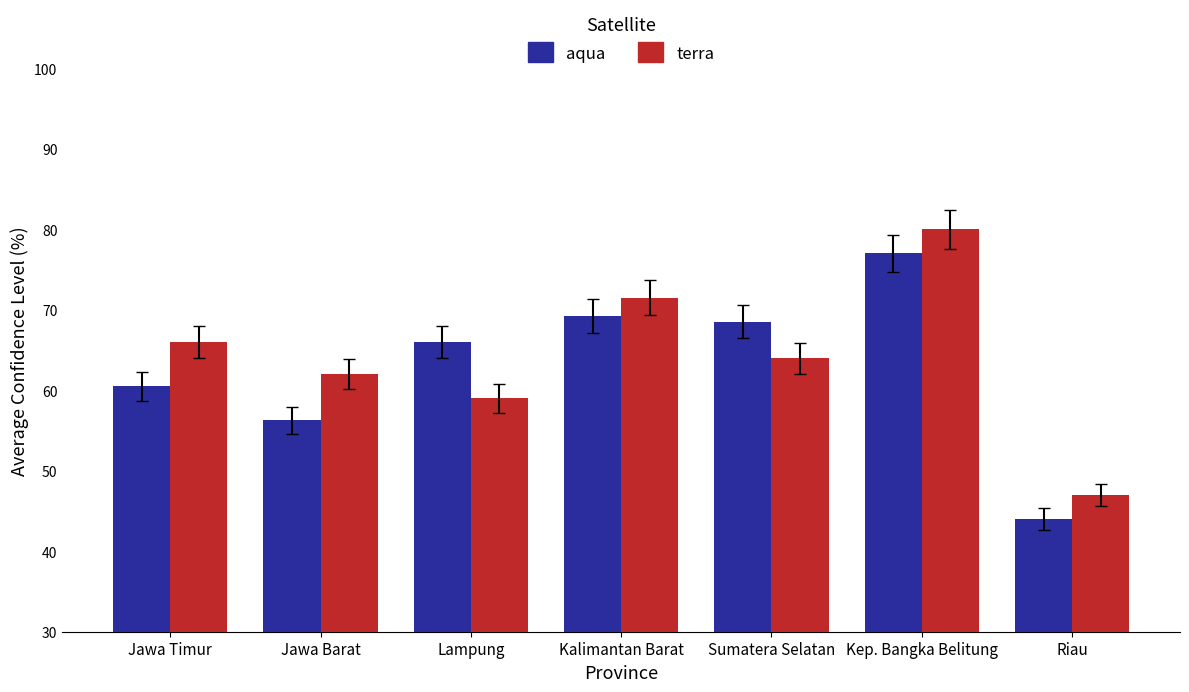

What is the total value across all series at Kalimantan Barat?

140.8